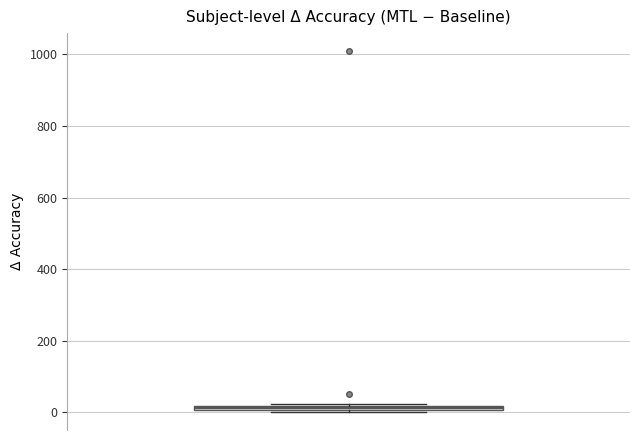

Where is the upper edge of the box on the y-axis? The values are not printed on the chart, so give them approximately, as read against the axis.

20